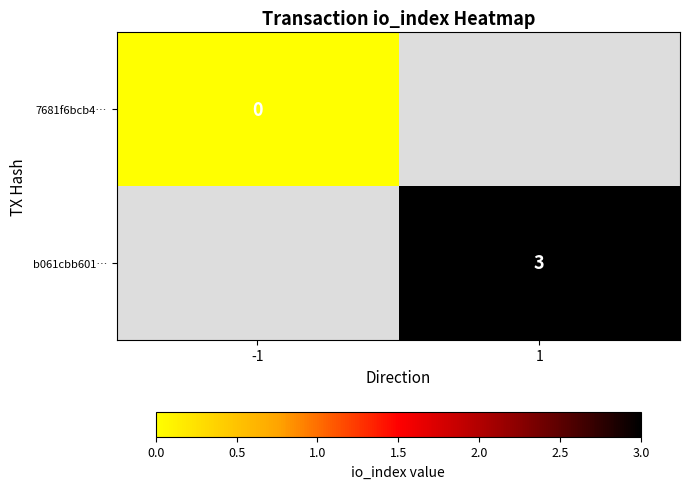

Is it true that b061cbb601… equals 3 at 1?

True